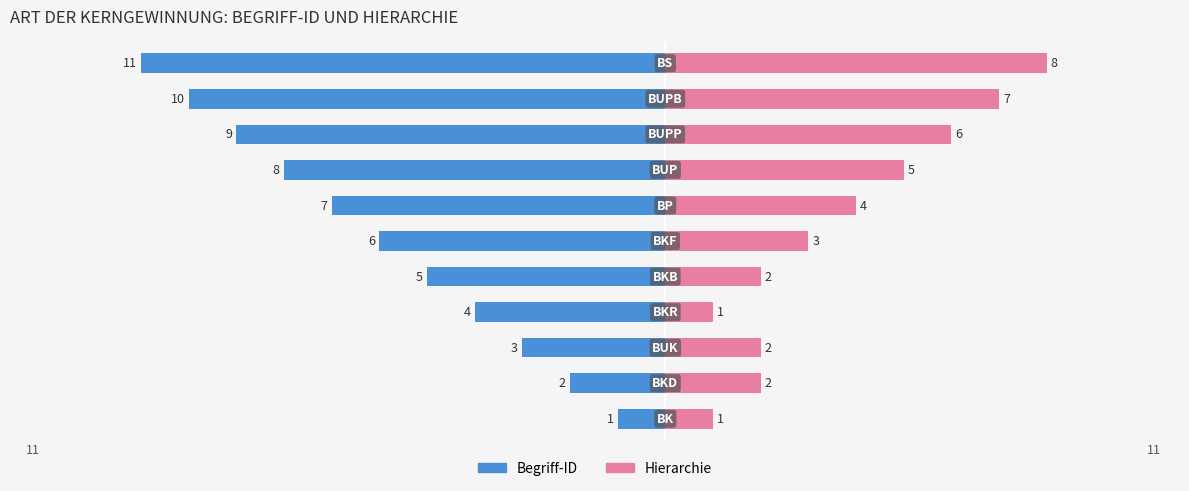

Are the bars horizontal?

Yes